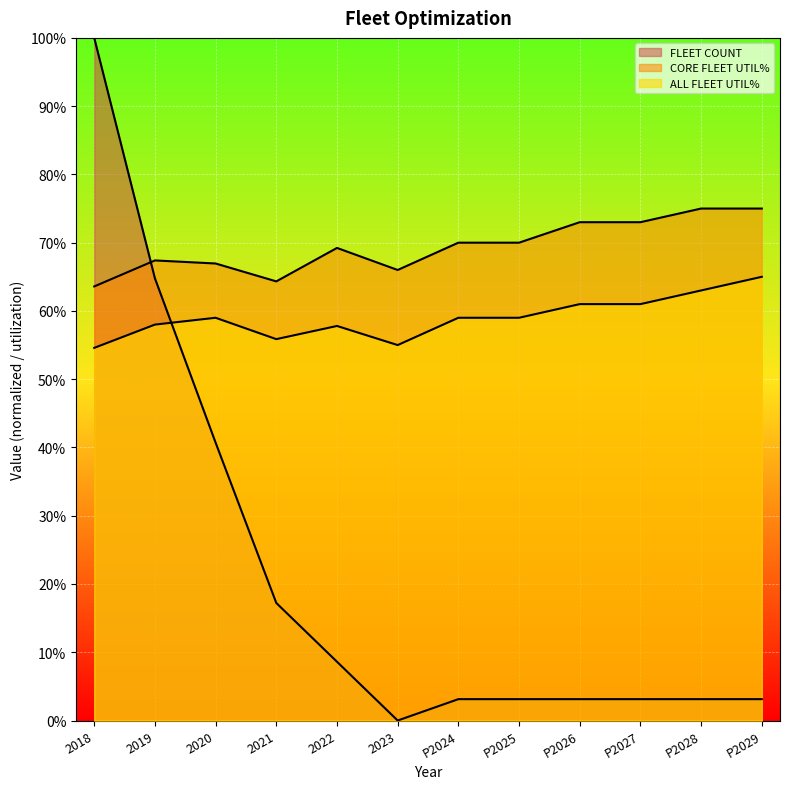

Is the value of FLEET COUNT at P2027 greater than the value of CORE FLEET UTIL% at 2023?

No